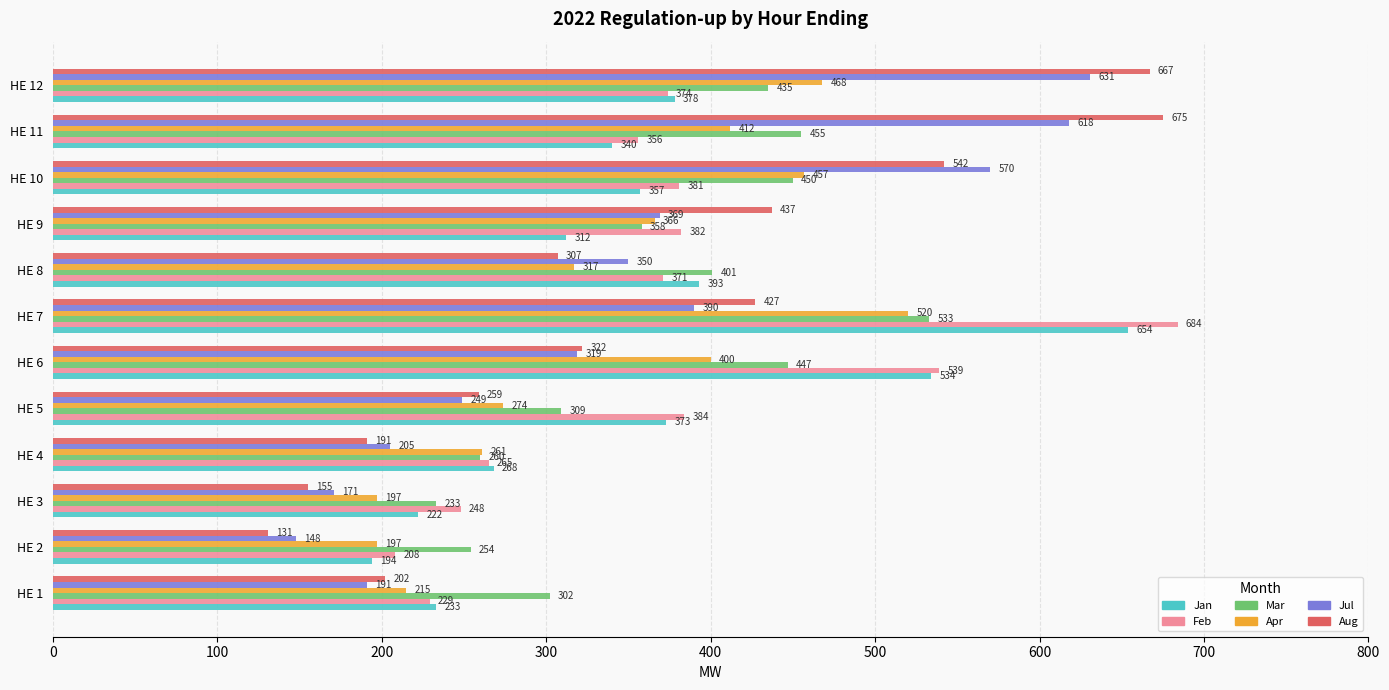

Which category has the lowest value across all series?

HE 2